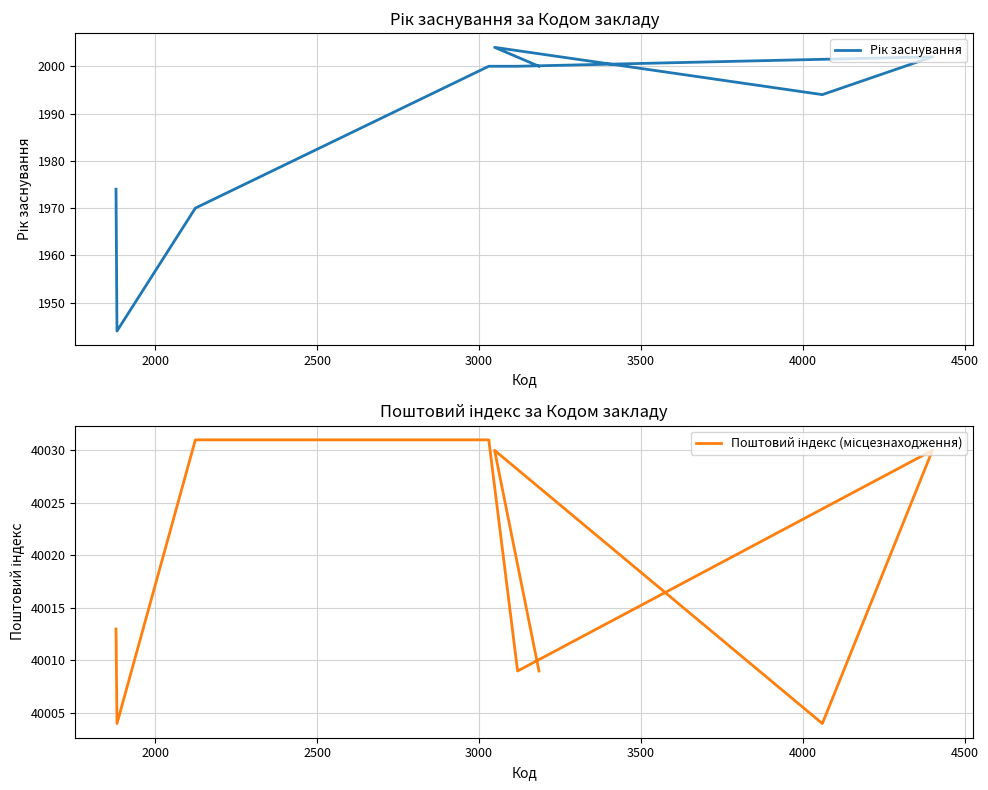

Reading left to right, what are all the values shown in this chart?

Рік заснування: 1974	1944	1970	2000	2000	2002	1994	2004	2000
Поштовий індекс (місцезнаходження): 40013	40004	40031	40031	40009	40030	40004	40030	40009